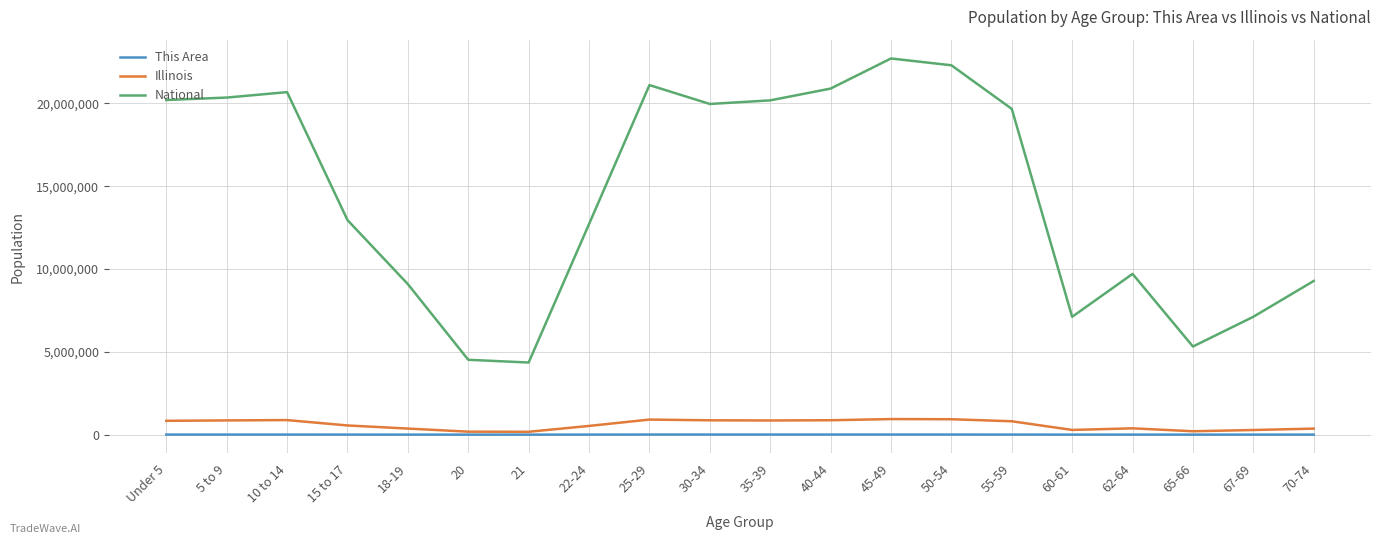

Is the value of National at 35-39 greater than the value of This Area at 30-34?

Yes